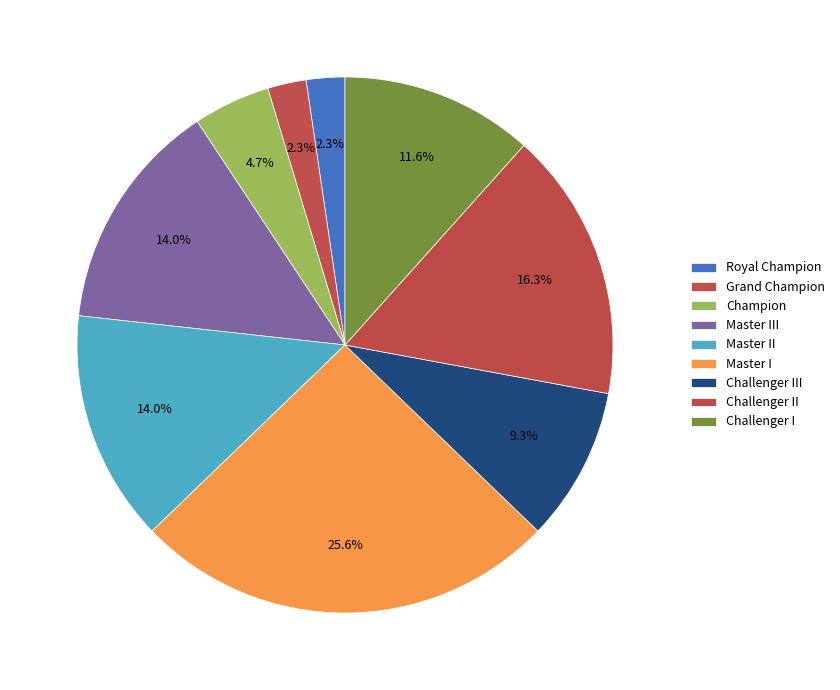

Count the number of slices in the pie.

9